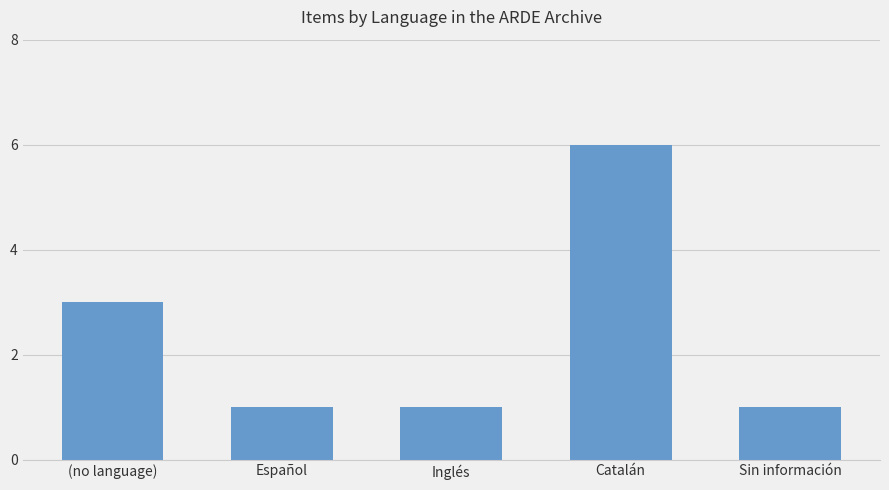

What is the average value?

2